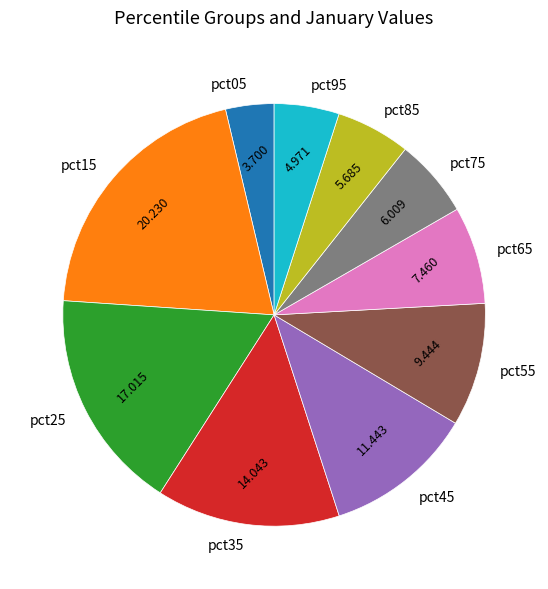

Which category has the smallest portion of the pie?

pct05